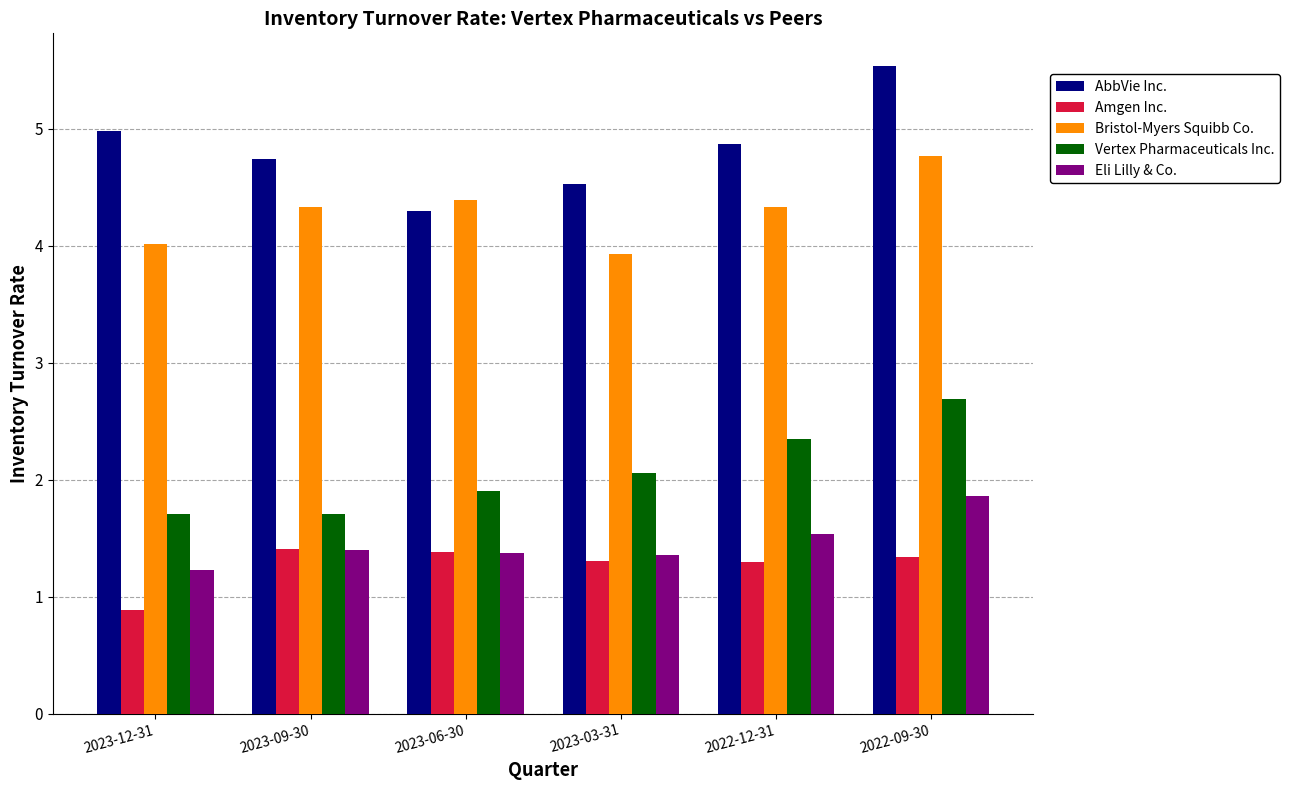

Count the Eli Lilly & Co. values in the range 1 to 2.

6